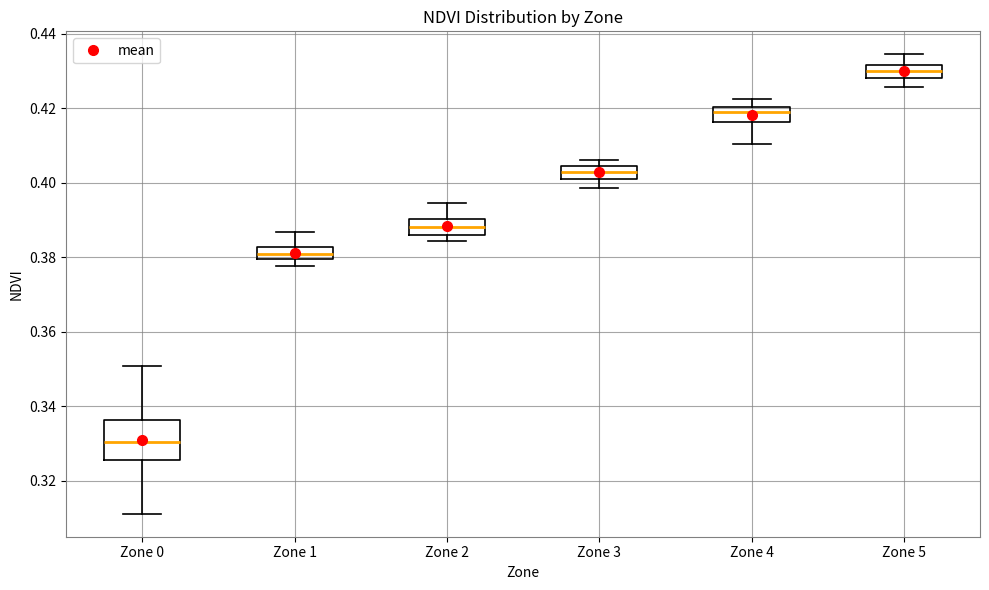

Which box is the tallest, from its lower edge to its upper edge?

Zone 0